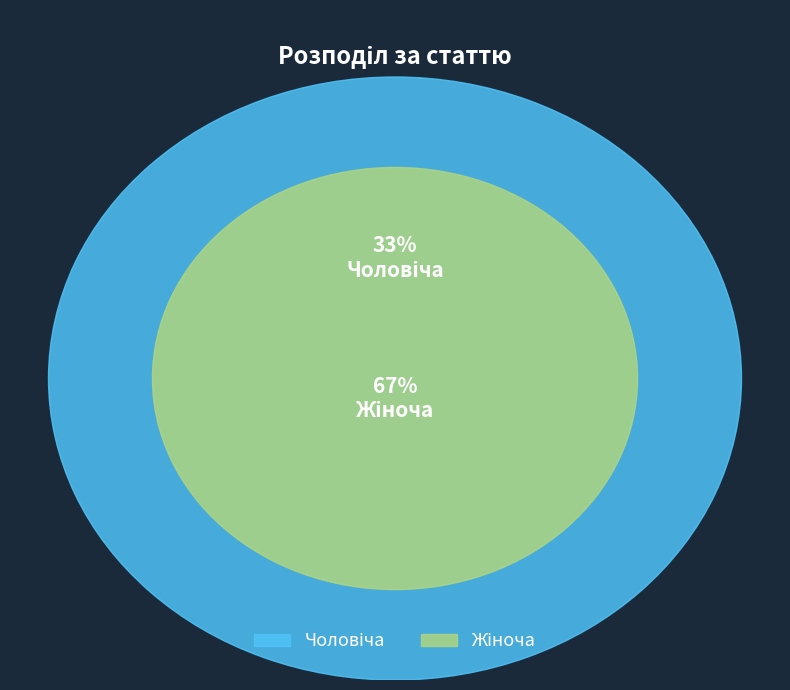

Is Чоловіча the majority of the pie?

No